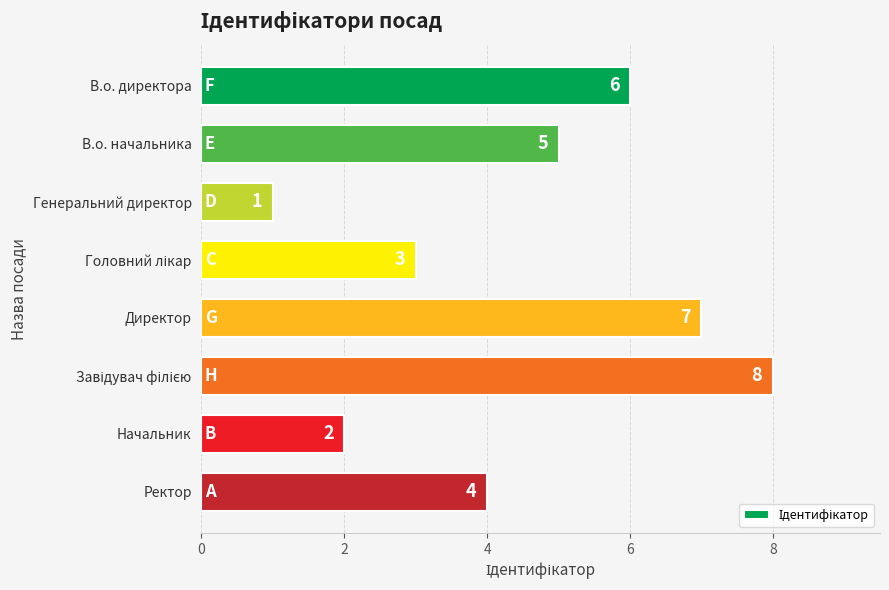

At which label is the value closest to 4?

Ректор